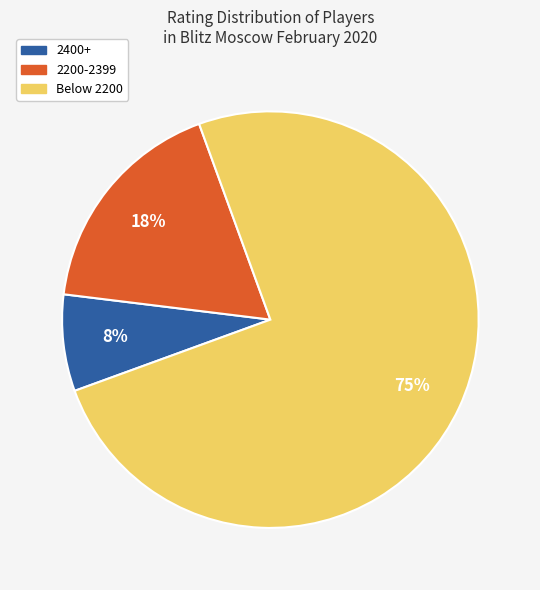

Is there a majority slice in this chart?

Yes